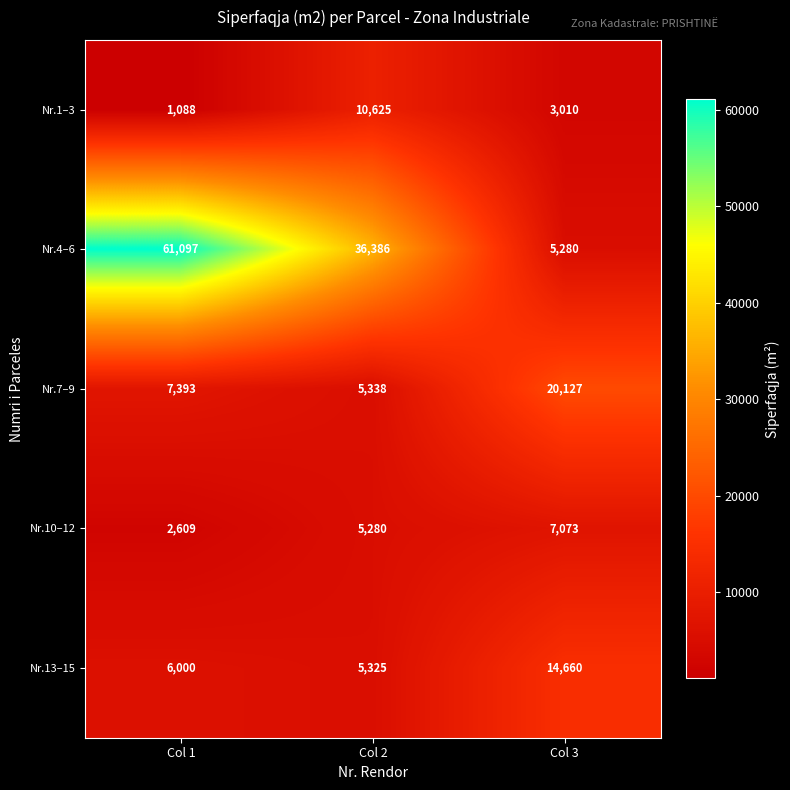

What is the difference between the highest and lowest values at Col 1?

60009